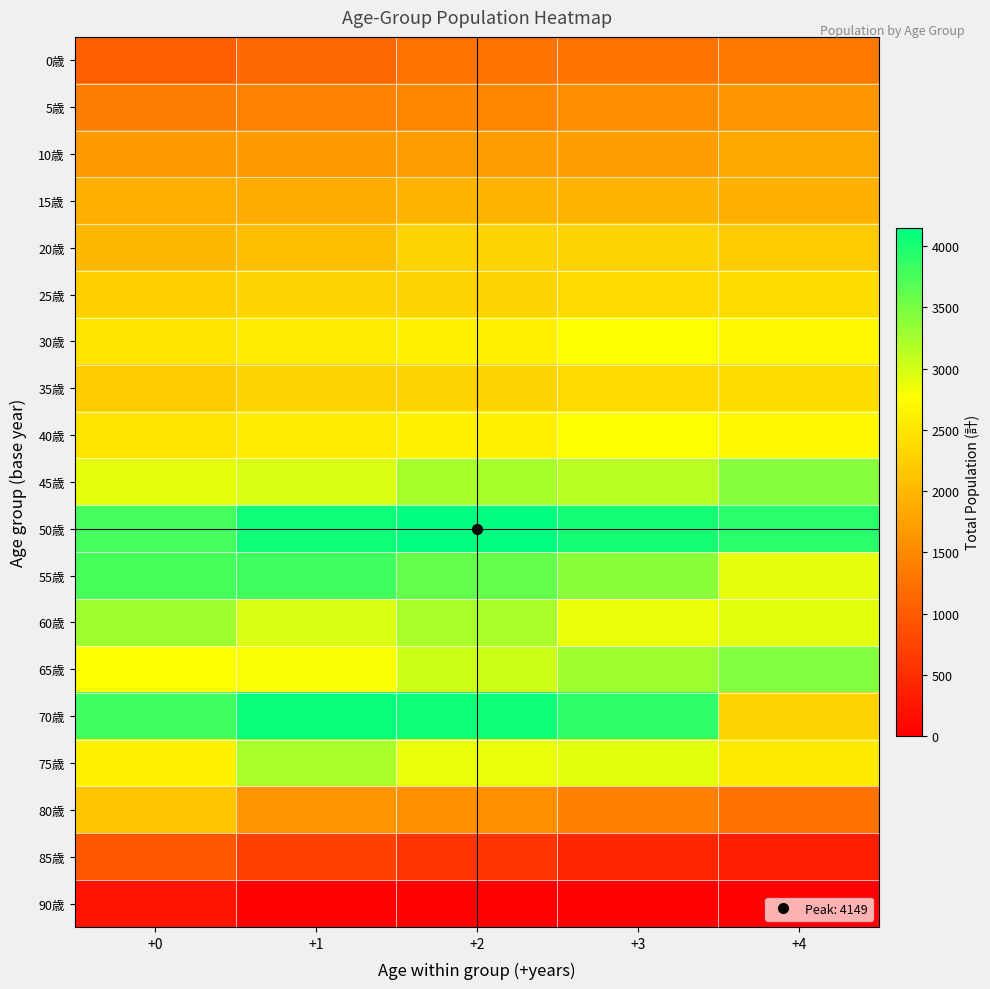

Reading right to left, extract all data points from this chart.

0歳: +4=1311	+3=1253	+2=1250	+1=1127	+0=1037
5歳: +4=1631	+3=1551	+2=1491	+1=1429	+0=1364
10歳: +4=1841	+3=1726	+2=1719	+1=1680	+0=1669
15歳: +4=1923	+3=1964	+2=1954	+1=1856	+0=1897
20歳: +4=2202	+3=2295	+2=2287	+1=2071	+0=2005
25歳: +4=2391	+3=2357	+2=2304	+1=2299	+0=2251
30歳: +4=2691	+3=2760	+2=2624	+1=2568	+0=2493
35歳: +4=2391	+3=2357	+2=2304	+1=2299	+0=2209
40歳: +4=2691	+3=2760	+2=2624	+1=2568	+0=2493
45歳: +4=3416	+3=3142	+2=3240	+1=2961	+0=2906
50歳: +4=3928	+3=4025	+2=4149	+1=4062	+0=3762
55歳: +4=2895	+3=3403	+2=3603	+1=3785	+0=3753
60歳: +4=2918	+3=2875	+2=3221	+1=2961	+0=3283
65歳: +4=3440	+3=3297	+2=3038	+1=2783	+0=2776
70歳: +4=2296	+3=3892	+2=4064	+1=4095	+0=3787
75歳: +4=2548	+3=2918	+2=2875	+1=3221	+0=2633
80歳: +4=1234	+3=1407	+2=1567	+1=1623	+0=2155
85歳: +4=329	+3=418	+2=571	+1=707	+0=938
90歳: +4=0	+3=0	+2=0	+1=0	+0=229